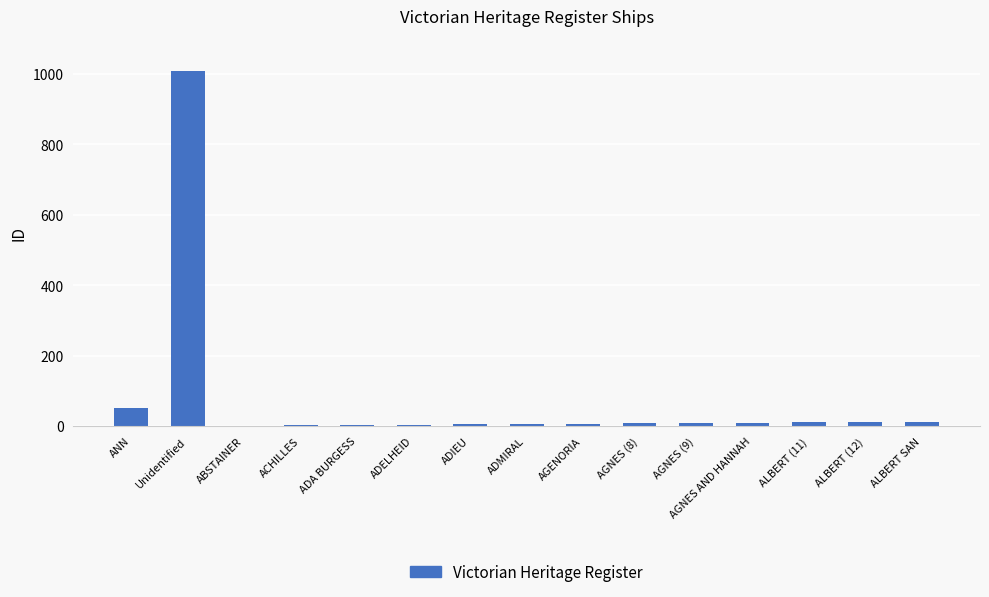

Are the bars horizontal?

No